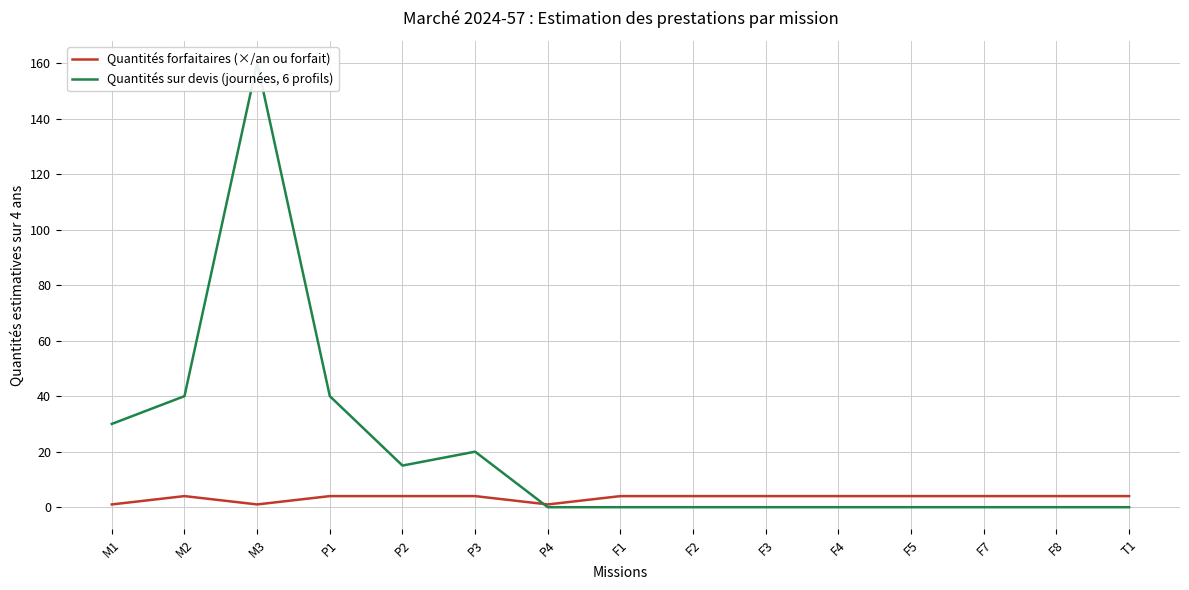

What is the sum of all Quantités forfaitaires (×/an ou forfait) values?

51